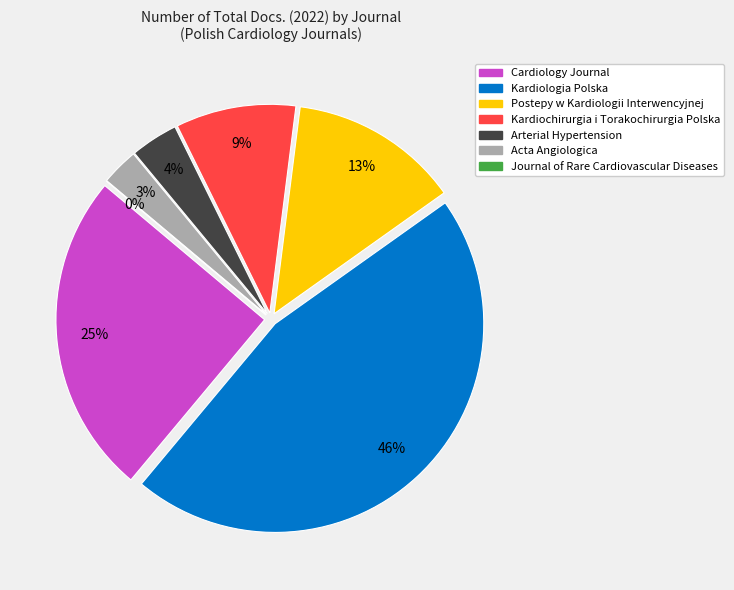

The Journal of Rare Cardiovascular Diseases slice represents 0% of the pie. True or false?

True